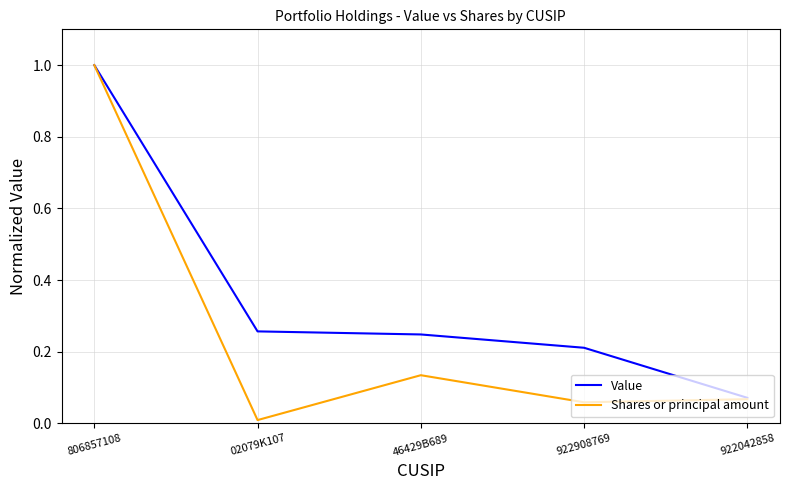

How many lines are shown in the chart?

2